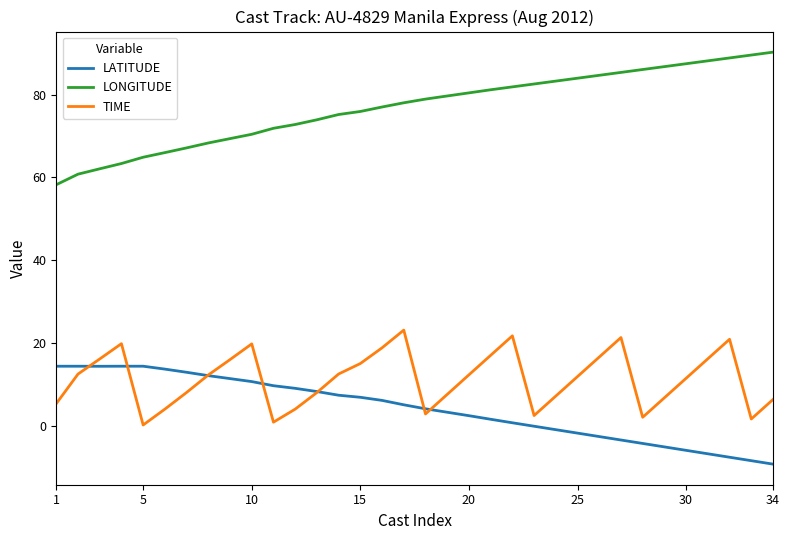

List the series in order of their peak value, highest first.

LONGITUDE, TIME, LATITUDE